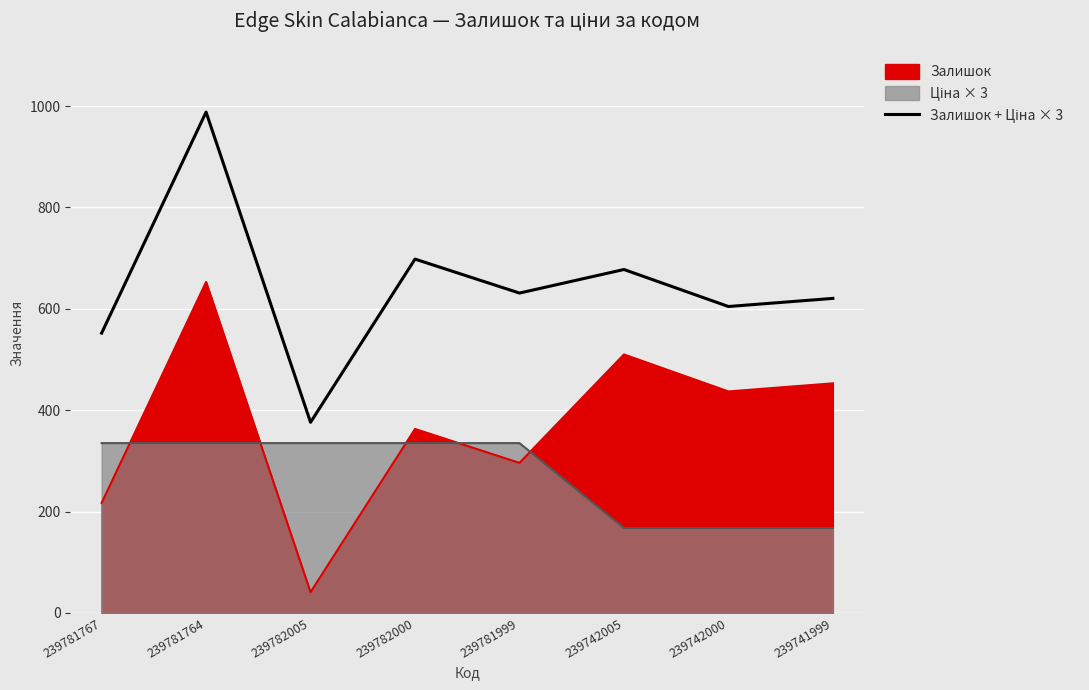

Rank the categories by value from highest to lowest.

239781764, 239782000, 239742005, 239781999, 239741999, 239742000, 239781767, 239782005